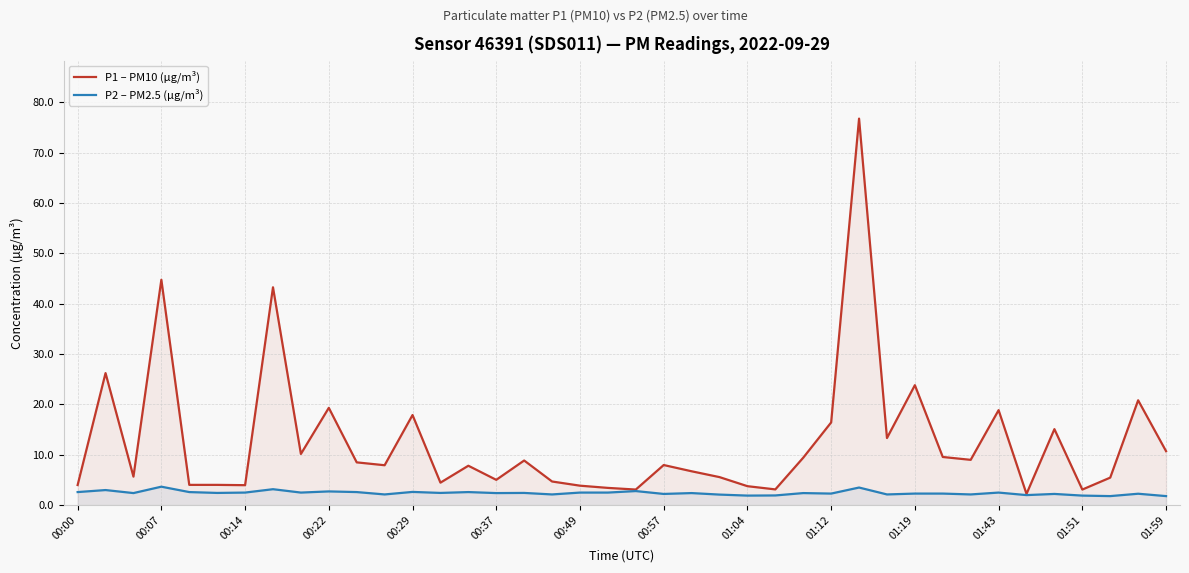

Which category has the highest value across all series?

28